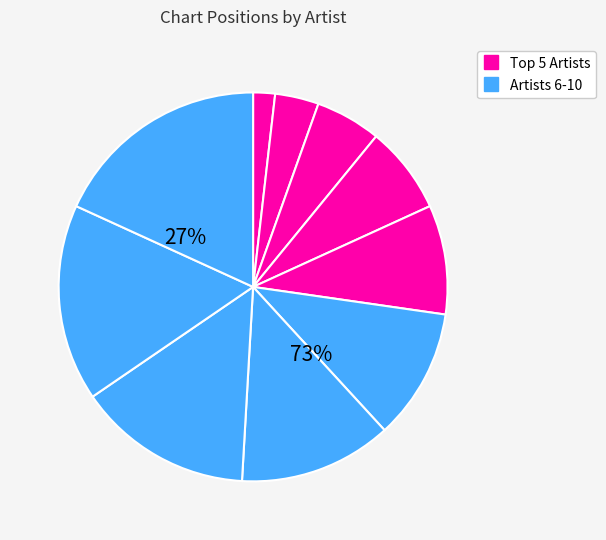

What is the total percentage of Cardi B and Doja Cat; Tyga?

20.0%